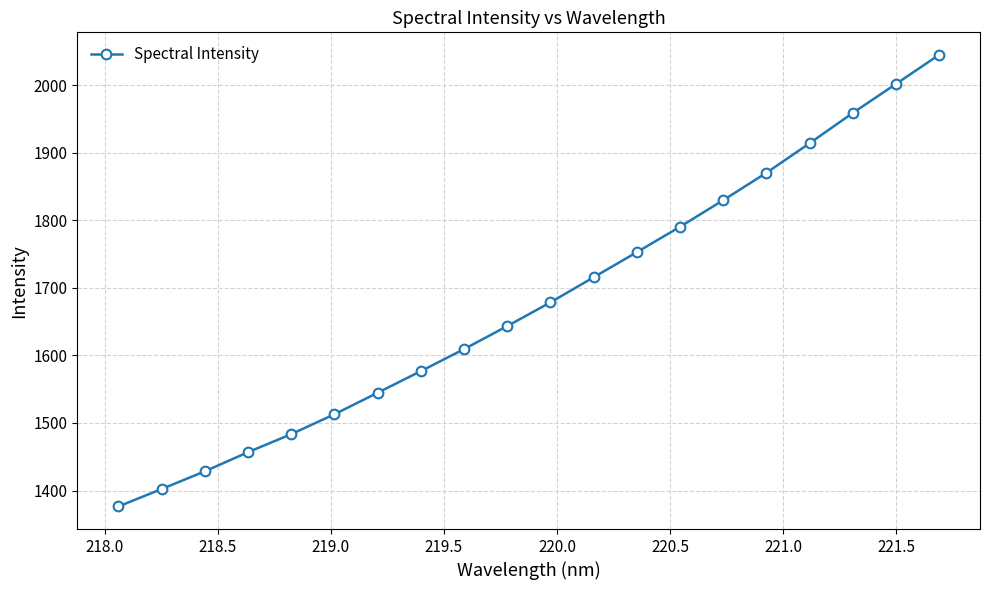

Reading left to right, what are all the values shown in this chart?

1376.4	1402.2	1428.4	1456.8	1483.4	1512.9	1544.7	1576.7	1609.3	1643.3	1678.5	1715.5	1752.7	1790.3	1829.6	1870.1	1913.8	1958.6	2001.5	2044.6